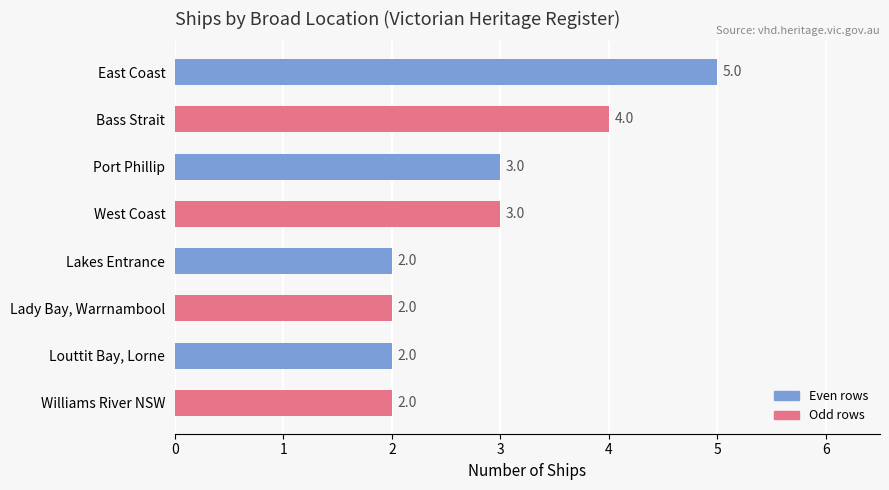

Is it true that the value at Lakes Entrance is 2?

True